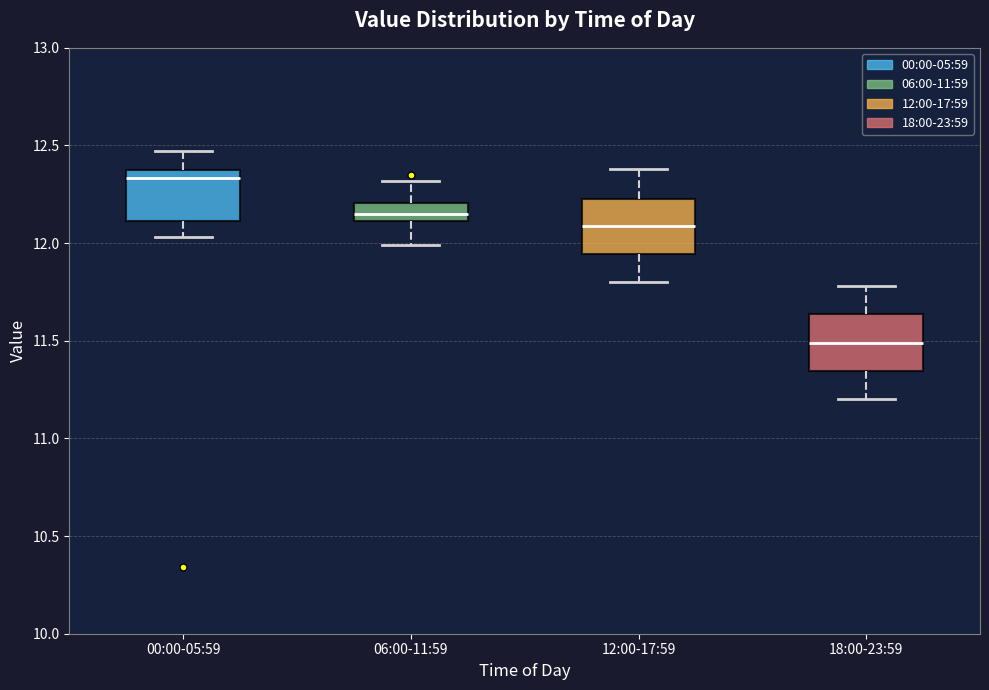

Reading left to right, transcribe this box plot: for each box, give where its median line is, the range the box spans, and where its two whiskers end, as read against the y-axis. The values are not printed on the chart, so give them approximately, as read against the axis.

00:00-05:59: median 12.35 (just below the box's upper edge), box 12.10 to 12.35, whiskers 12.05 to 12.45
06:00-11:59: median 12.15, box 12.10 to 12.20, whiskers 12.00 to 12.30
12:00-17:59: median 12.10, box 11.95 to 12.25, whiskers 11.80 to 12.40
18:00-23:59: median 11.50, box 11.35 to 11.65, whiskers 11.20 to 11.80